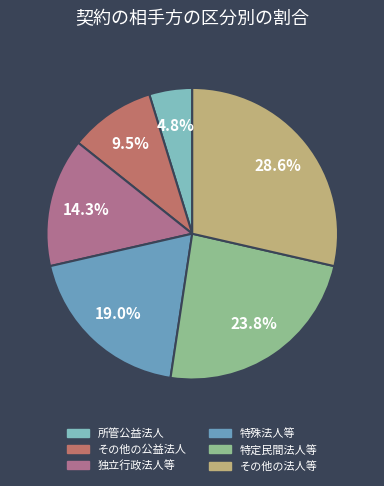

Which slice is the largest?

その他の法人等